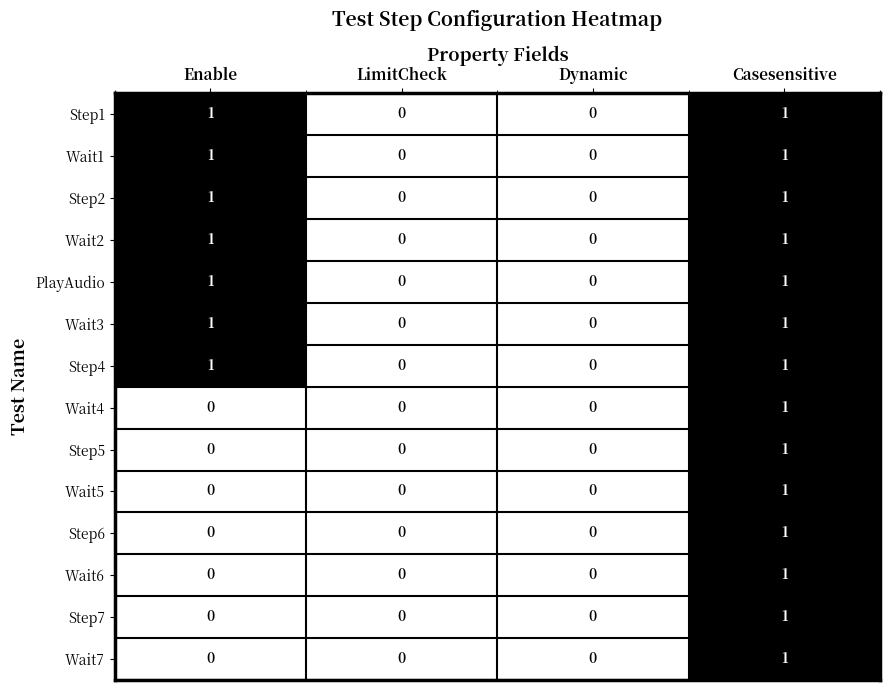

True or false: Step4 has a value of 0 at LimitCheck.

True